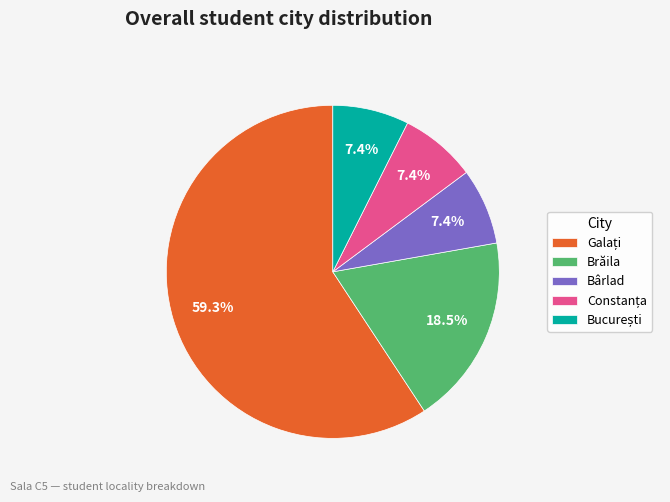

Combined, do Bârlad and Brăila account for over 50%?

No